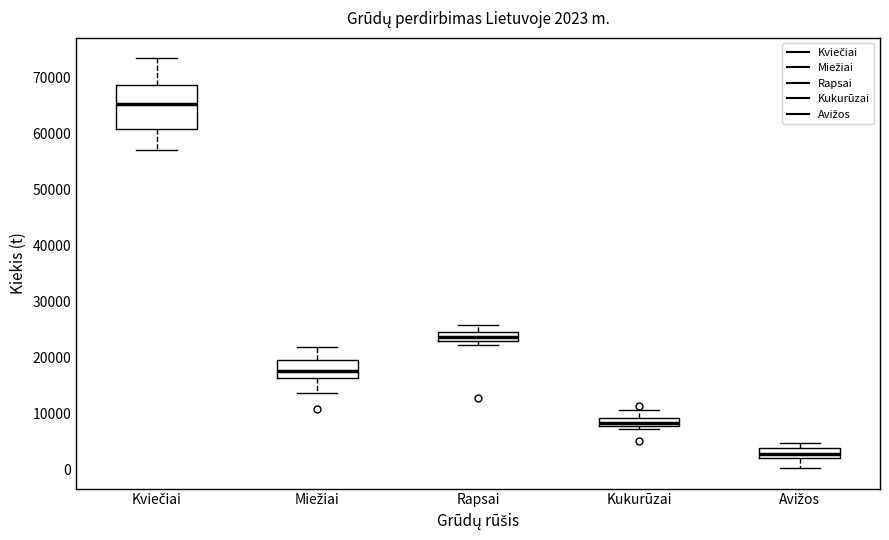

Comparing the boxes themselves (not the whiskers), which one is the tallest?

Kviečiai